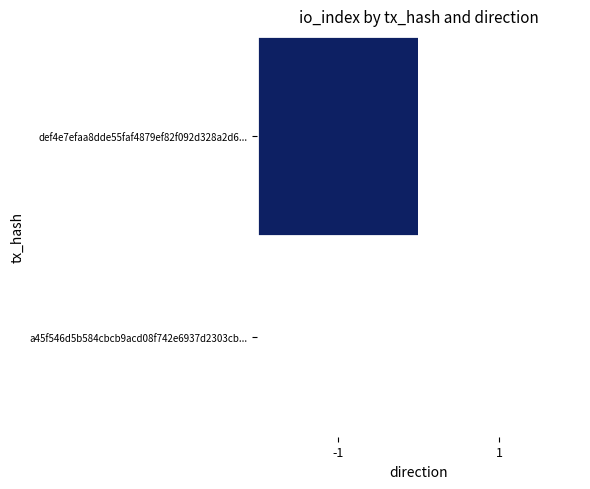

Which series has the largest total across all categories?

def4e7efaa8dde55faf4879ef82f092d328a2d6...